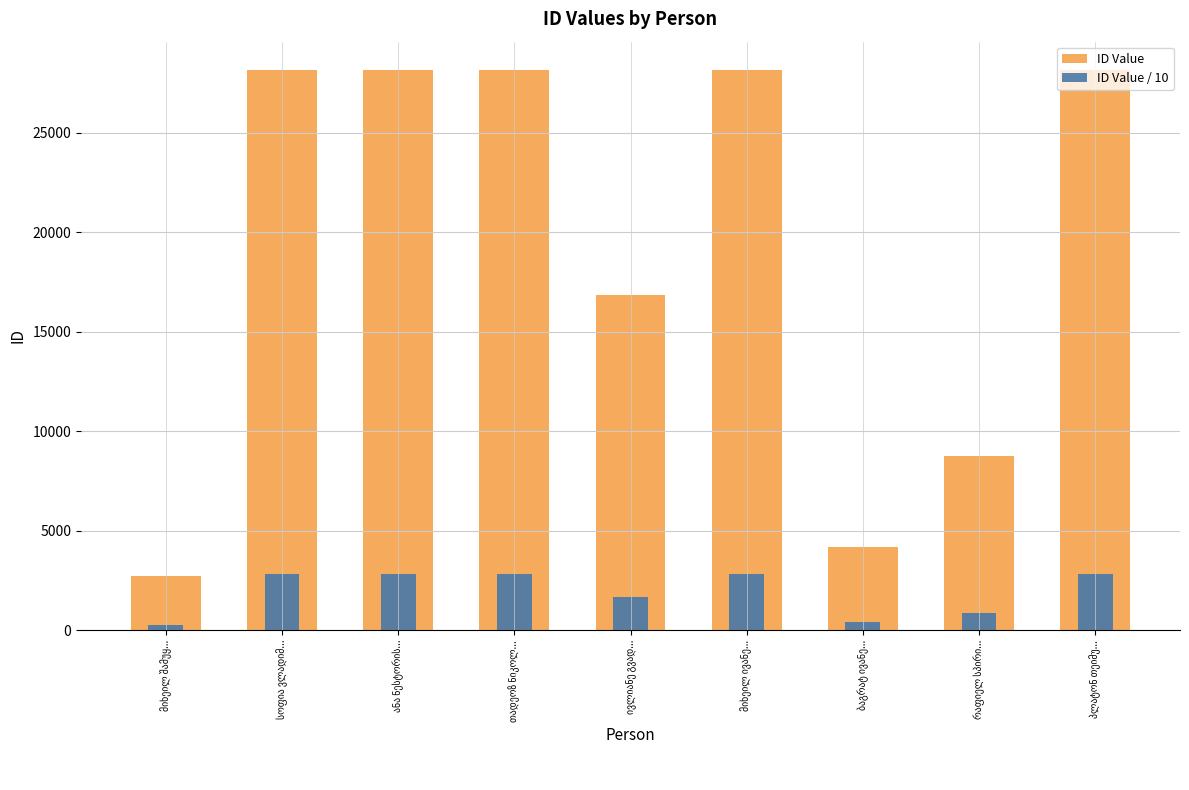

Reading left to right, transcribe all the data shown in this chart.

ID Value: 2698	28179	28178	28176	16848	28175	4181	8741	28177
ID Value / 10: 269	2817	2817	2817	1684	2817	418	874	2817